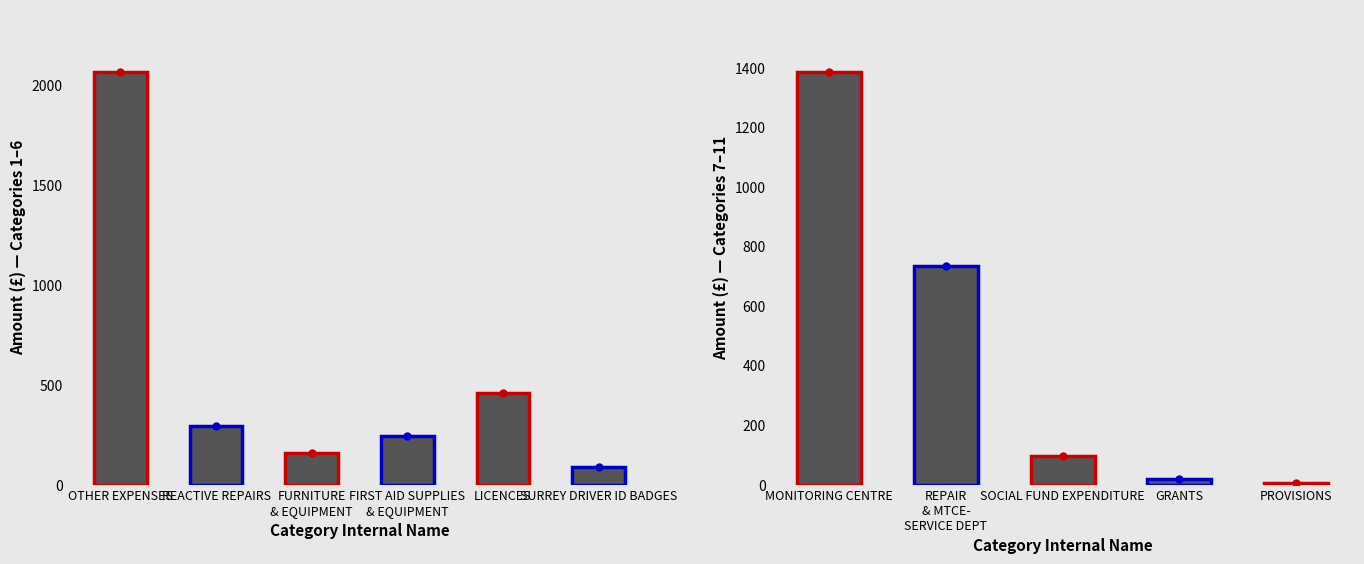

Reading left to right, list all the values displayed in this chart.

2069.9	294.4	159.8	241.7	460.0	89.0	1387.2	735.3	95.3	19.2	3.8